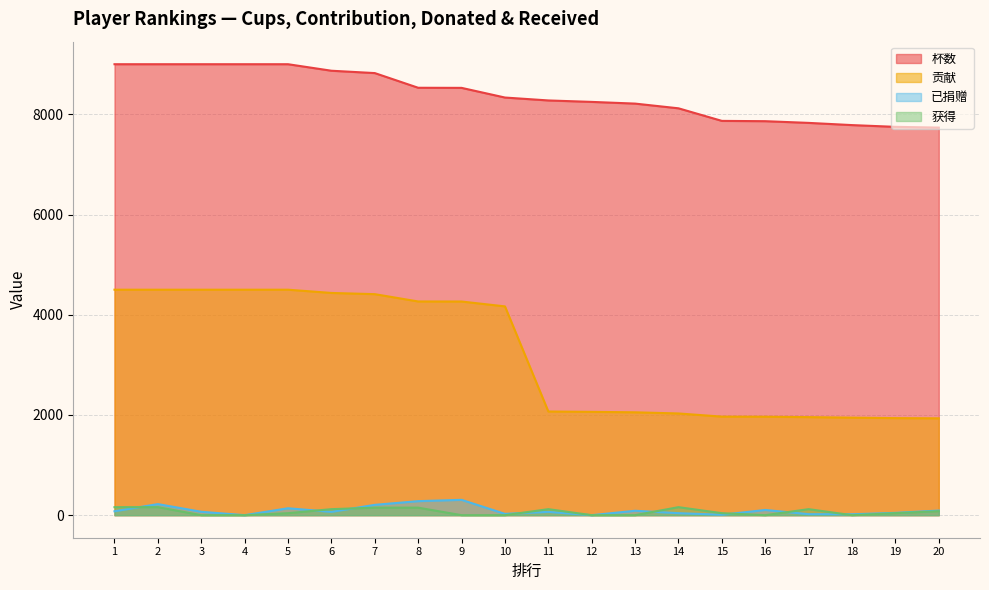

True or false: 杯数 and 已捐赠 intersect in this chart.

False